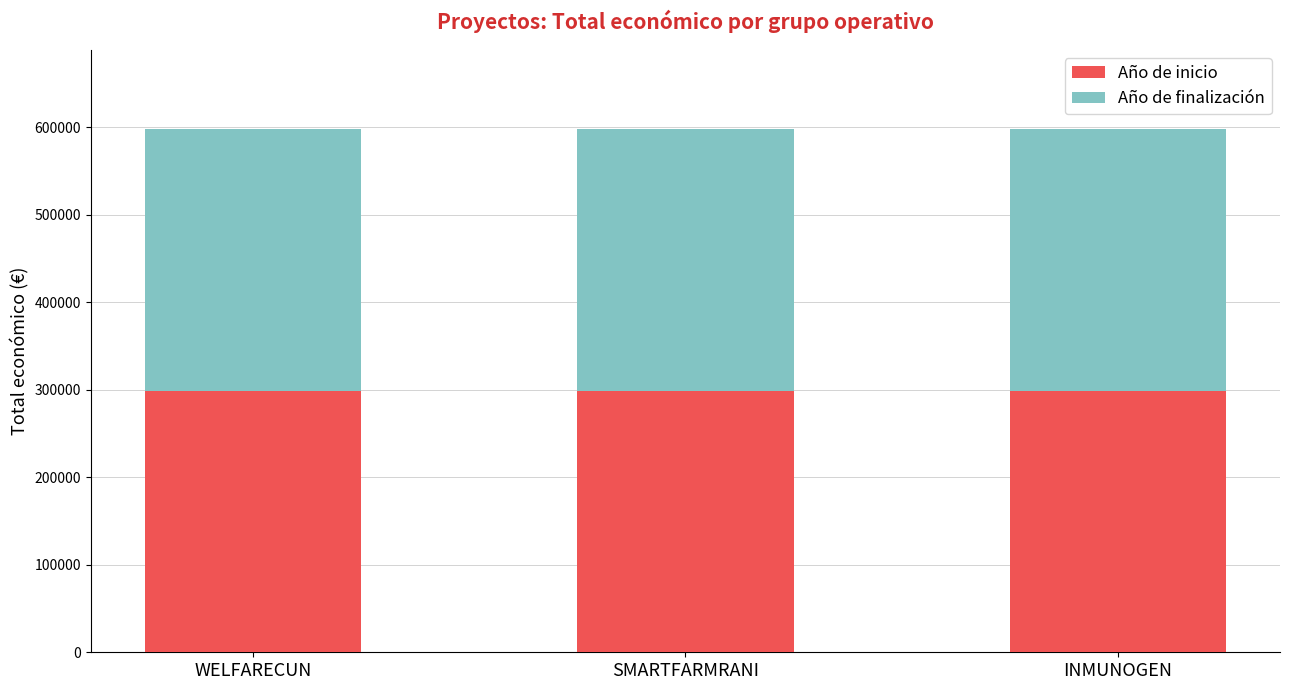

True or false: Año de inicio has a value of 299011.3 at SMARTFARMRANI.

True